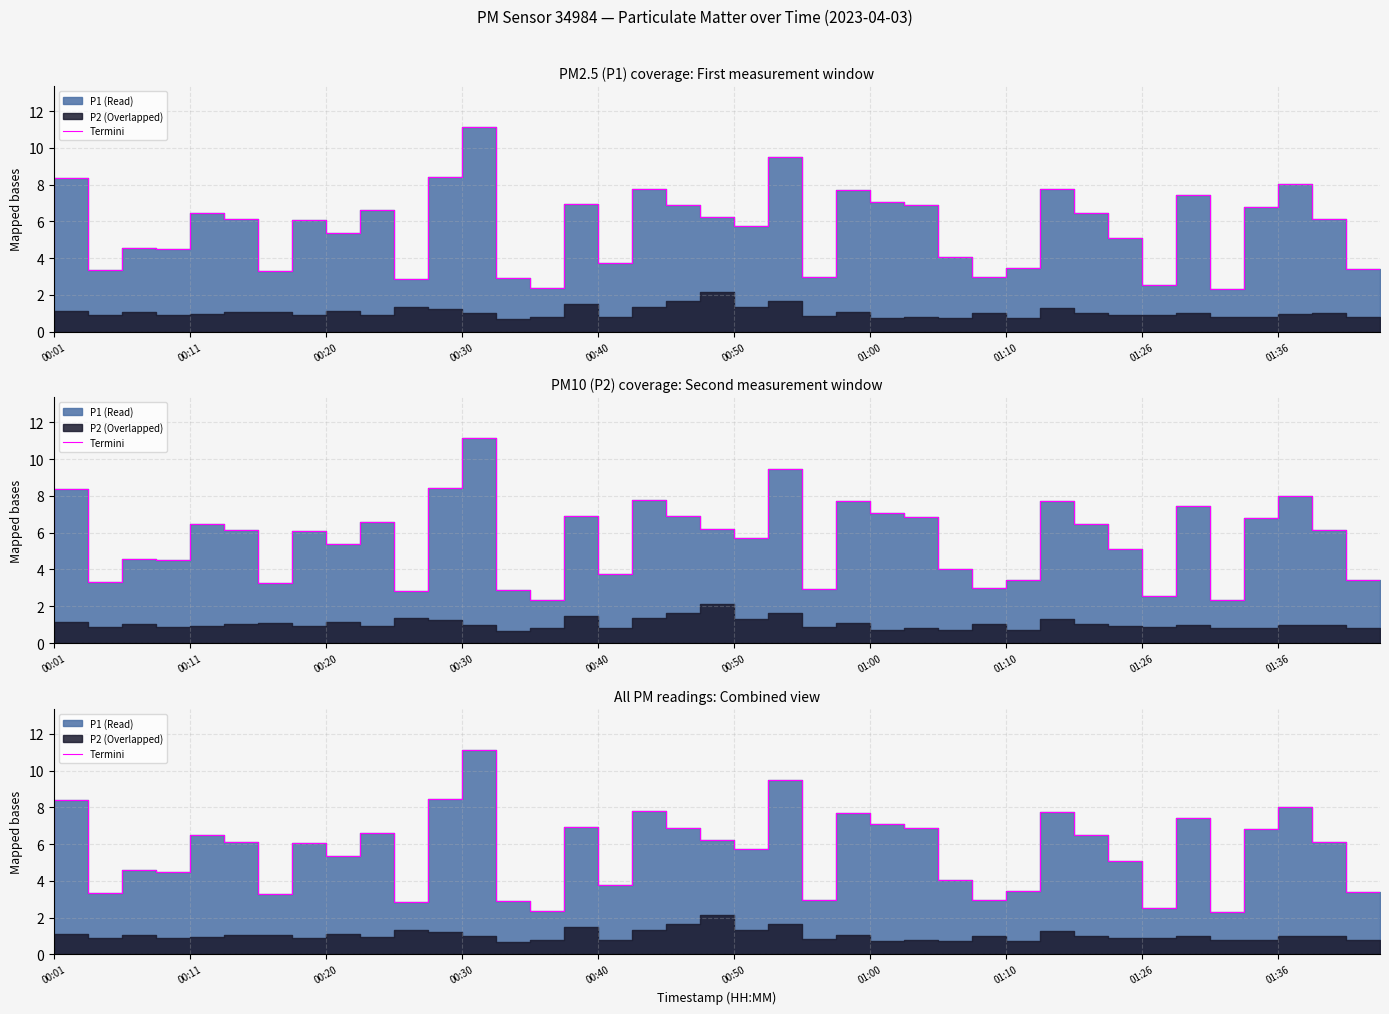

Rank the categories by value from lowest to highest.

35, 15, 33, 11, 14, 23, 28, 01:10, 00:20, 39, 29, 17, 27, 00:01, 00:40, 00:30, 32, 01:36, 21, 01:26, 01:00, 38, 20, 00:50, 31, 10, 36, 26, 19, 16, 25, 34, 24, 30, 18, 37, 00:11, 12, 22, 13